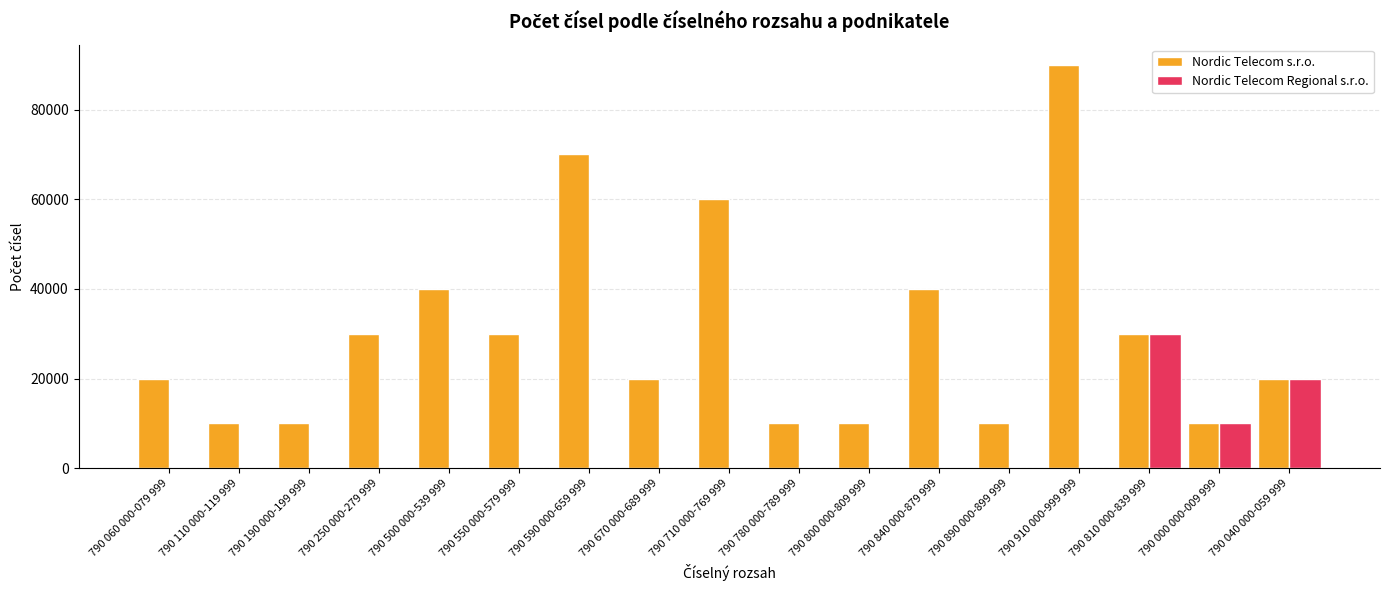

Reading left to right, transcribe all the data shown in this chart.

Nordic Telecom s.r.o.: 20000	10000	10000	30000	40000	30000	70000	20000	60000	10000	10000	40000	10000	90000	30000	10000	20000
Nordic Telecom Regional s.r.o.: 0	0	0	0	0	0	0	0	0	0	0	0	0	0	30000	10000	20000